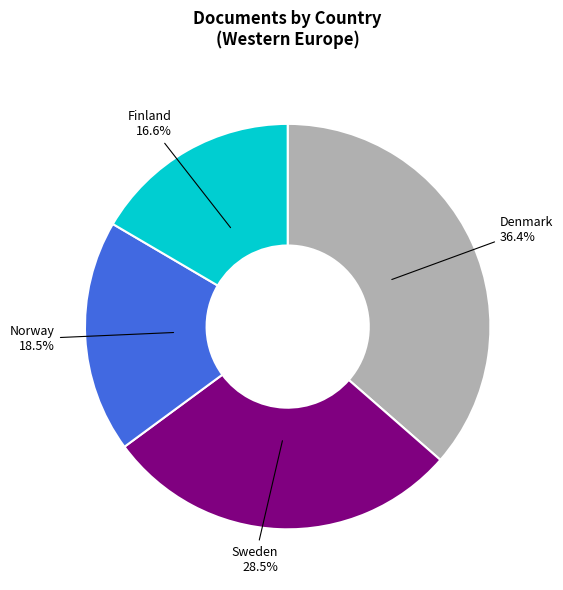

Between Norway and Denmark, which is larger?

Denmark